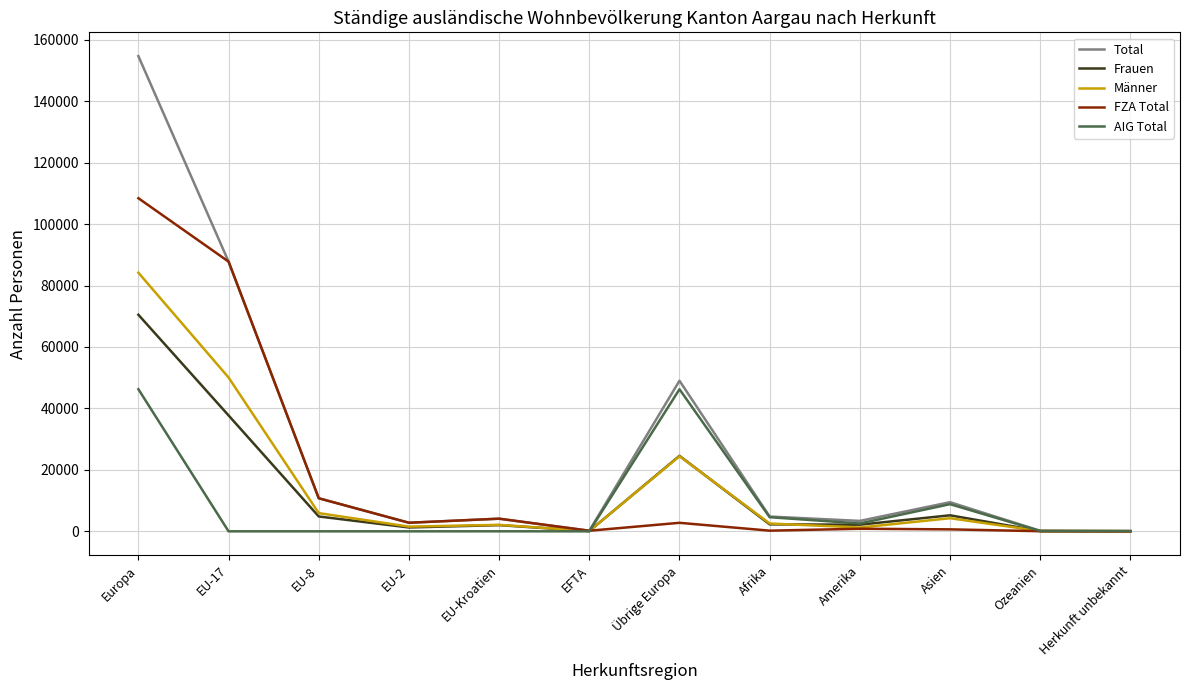

At how many categories does at least one series exceed 83972?

2